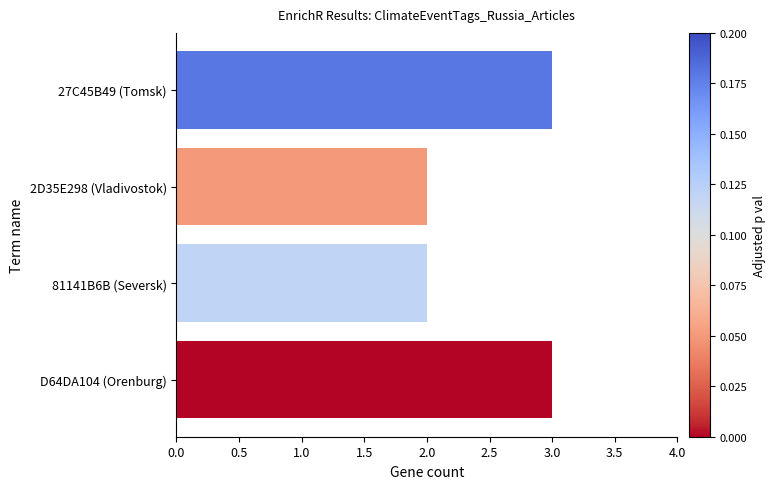

What is the sum of the values at 27C45B49 (Tomsk) and D64DA104 (Orenburg)?

6